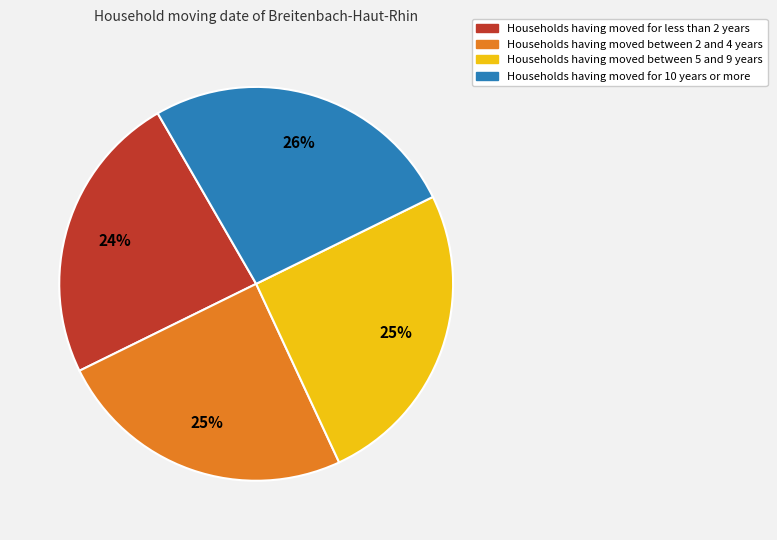

Is there any slice that represents more than half of the pie?

No